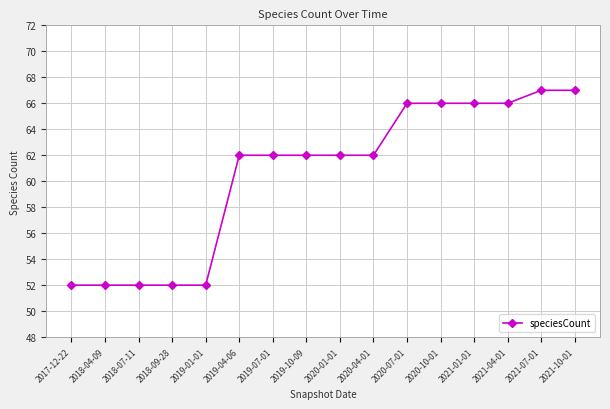

Read the value at 2017-12-22, to the nearest 5.

50